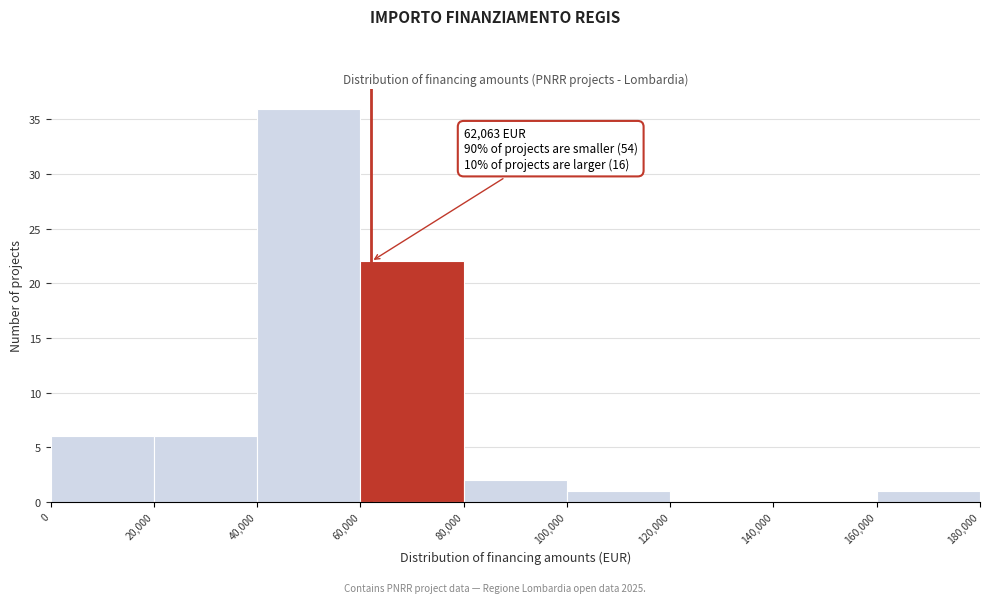

Over which range of the x-axis is the bar tallest?

40,000 to 60,000